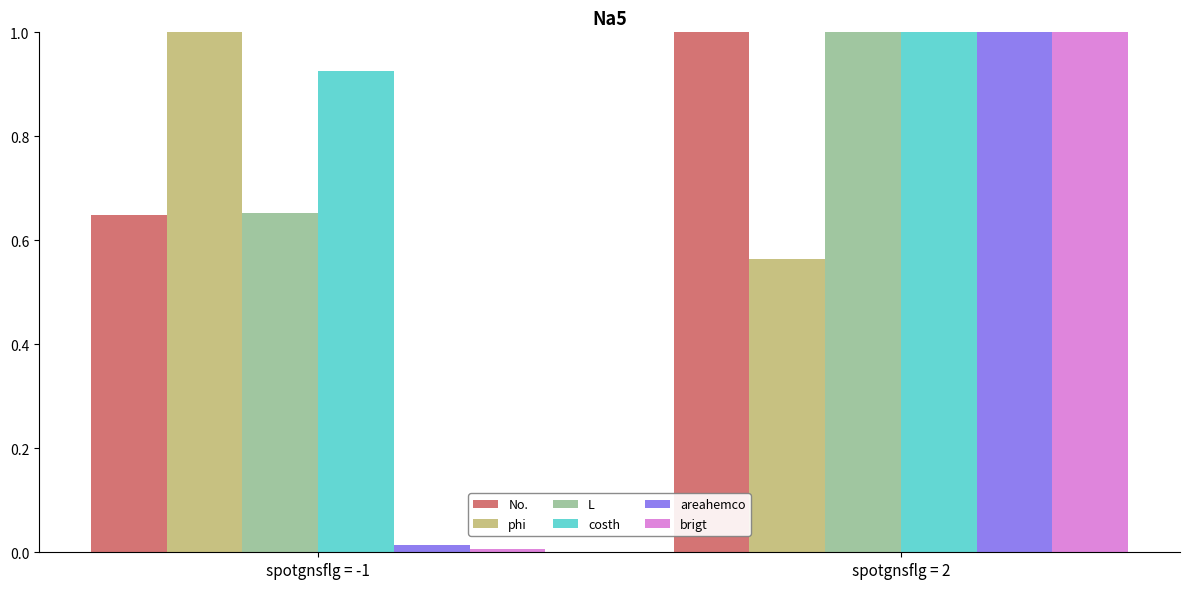

List the labels in order of brigt value, smallest first.

spotgnsflg = -1, spotgnsflg = 2